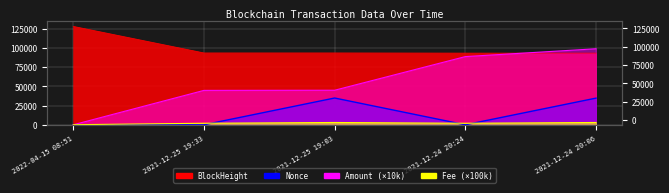

What are all the series names shown in the legend?

BlockHeight, Nonce, Amount, Fee